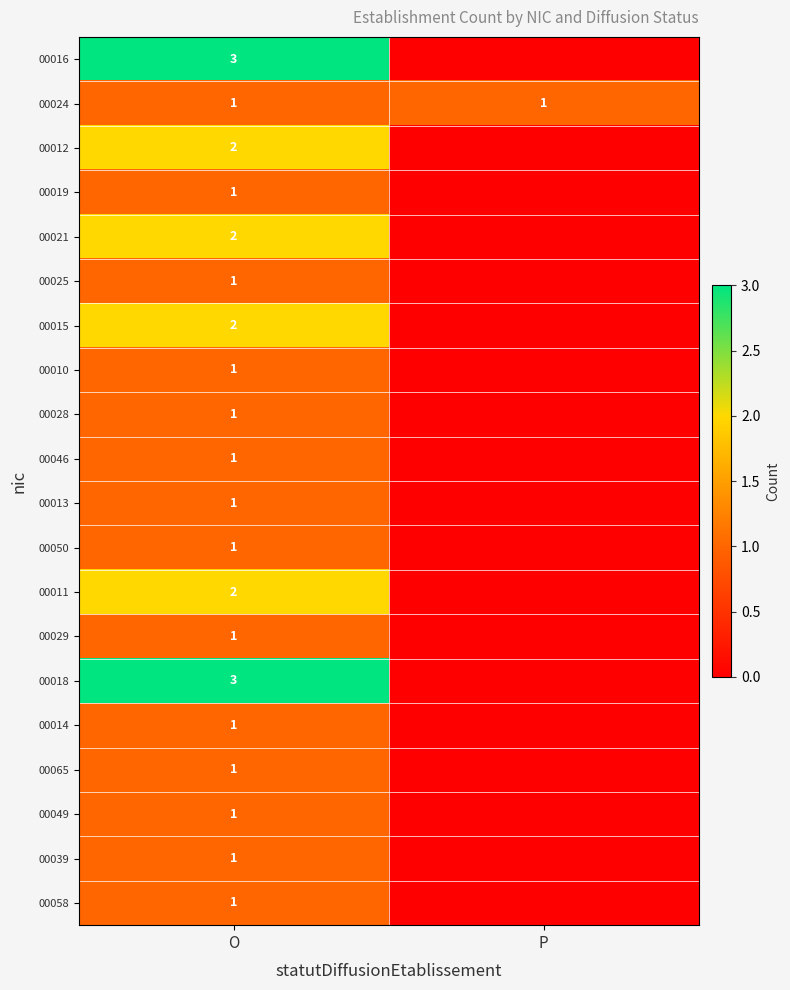

What is the total value across all series at O?

28